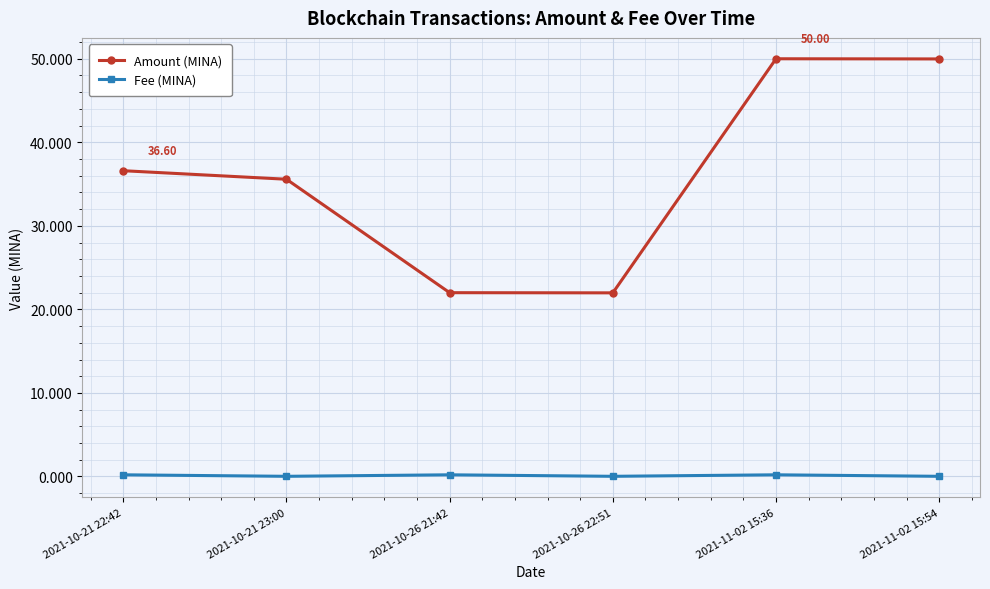

Which series has the widest spread of values?

Amount (MINA)